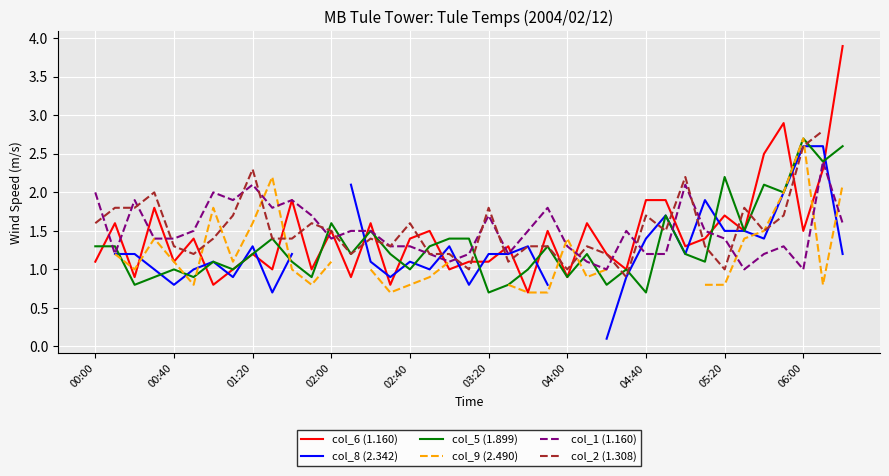

What is the minimum value for col_5 (1.899)?

0.7